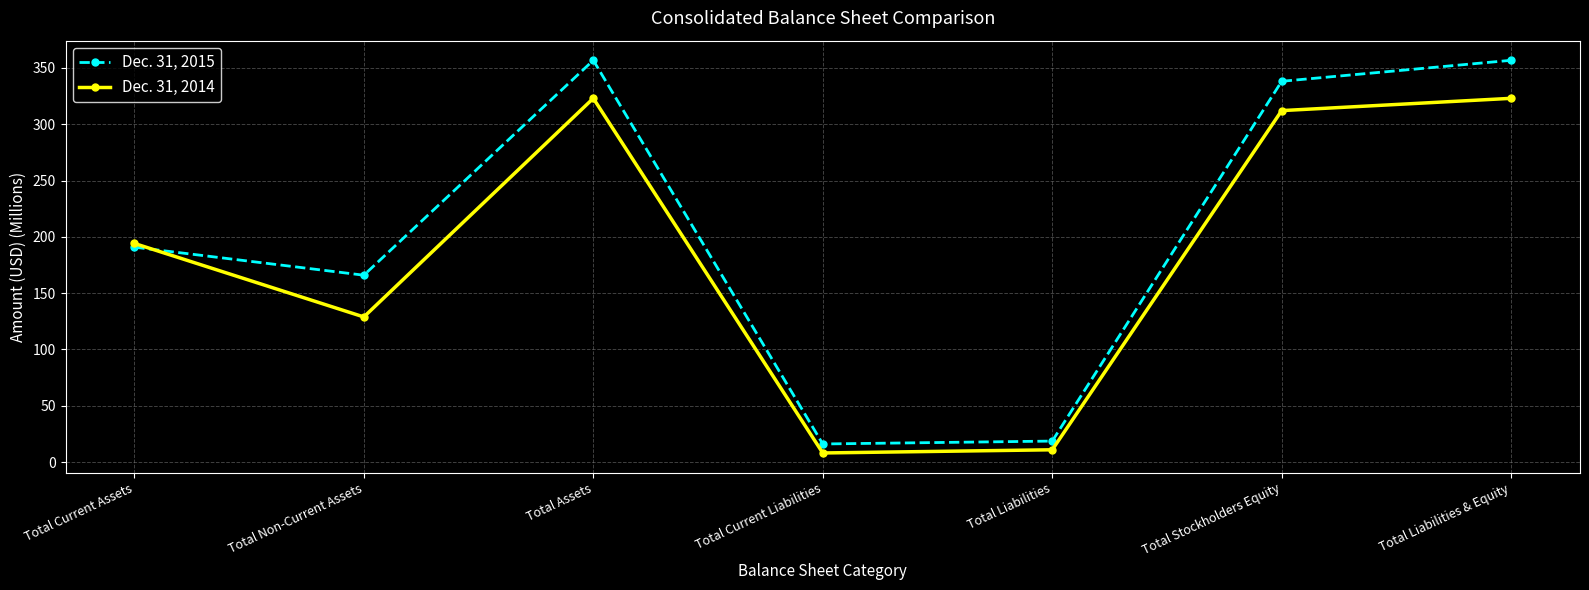

At which label is Dec. 31, 2014 closest to 165?

Total Current Assets